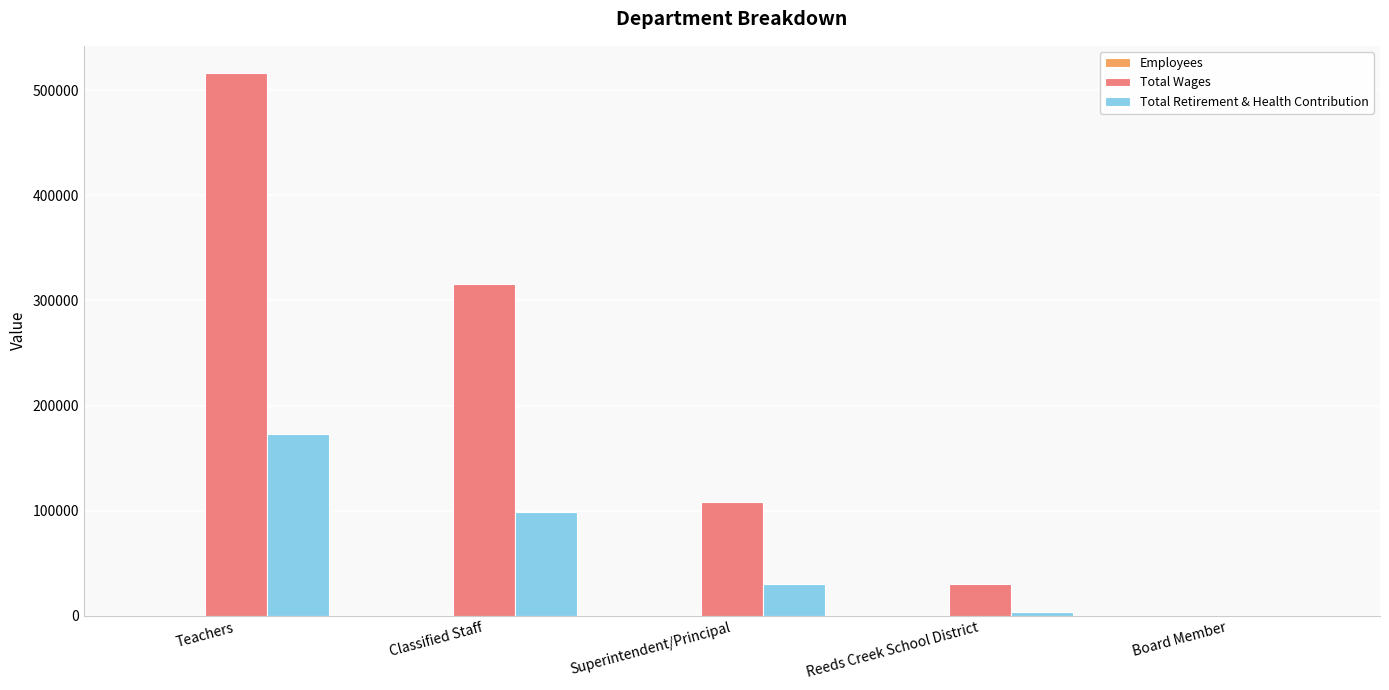

Which series changed the most between Teachers and Reeds Creek School District?

Total Wages